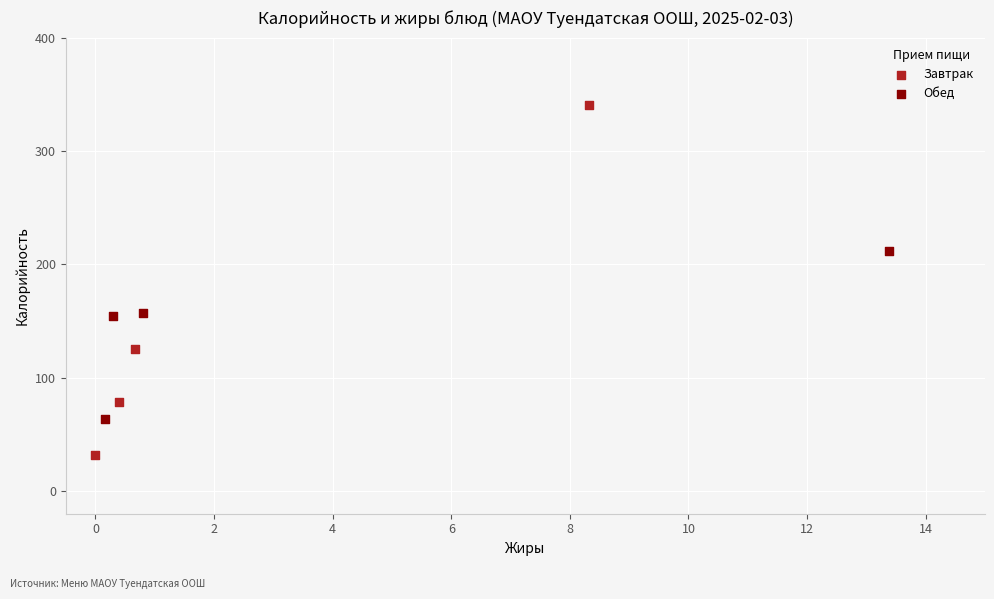

Which series reaches the maximum Y coordinate?

Завтрак